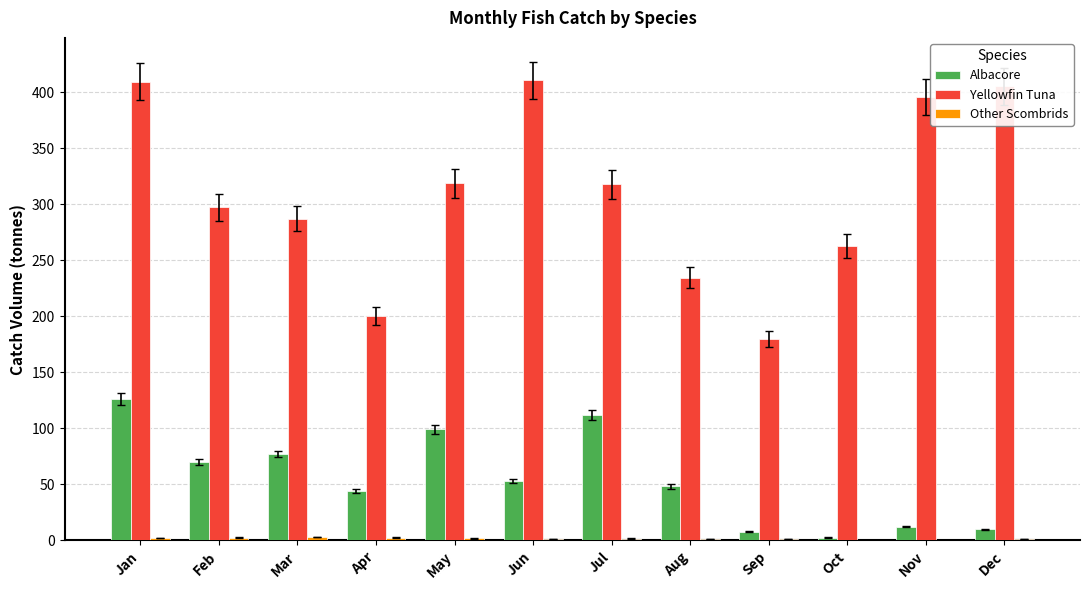

What is the total value across all series at Dec?

416.0